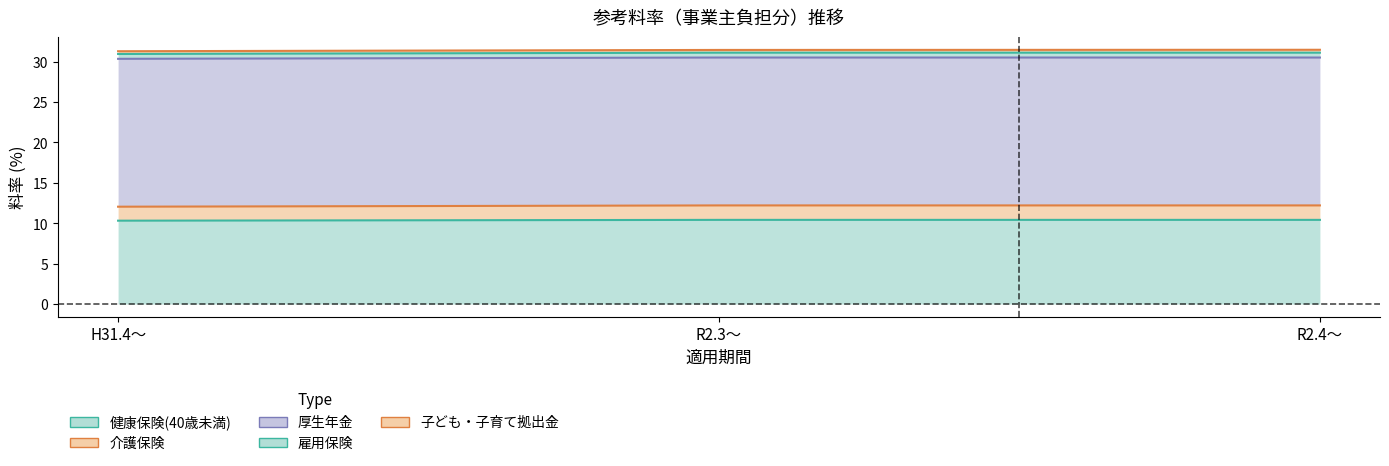

Reading right to left, list all the values displayed in this chart.

健康保険(40歳未満): 10.4	10.4	10.3
介護保険: 1.8	1.8	1.7
厚生年金: 18.3	18.3	18.3
雇用保険: 0.6	0.6	0.6
子ども・子育て拠出金: 0.4	0.3	0.3